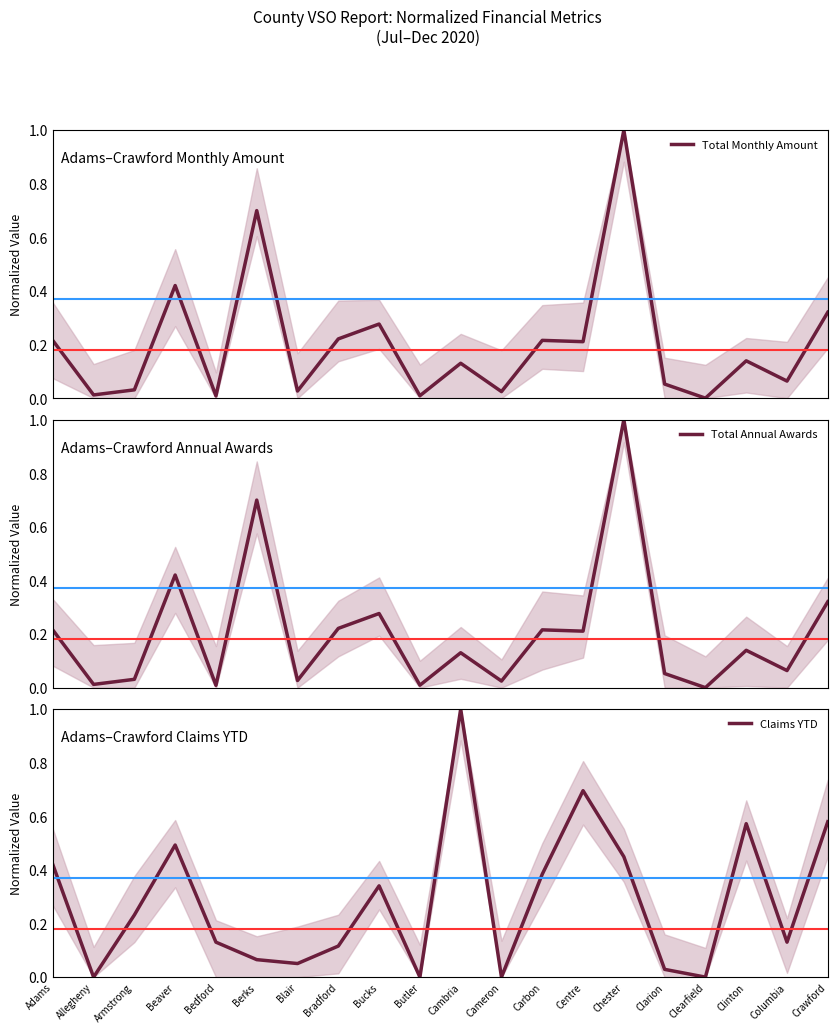

The Claims YTD series shows 0.4 at Adams. True or false?

True